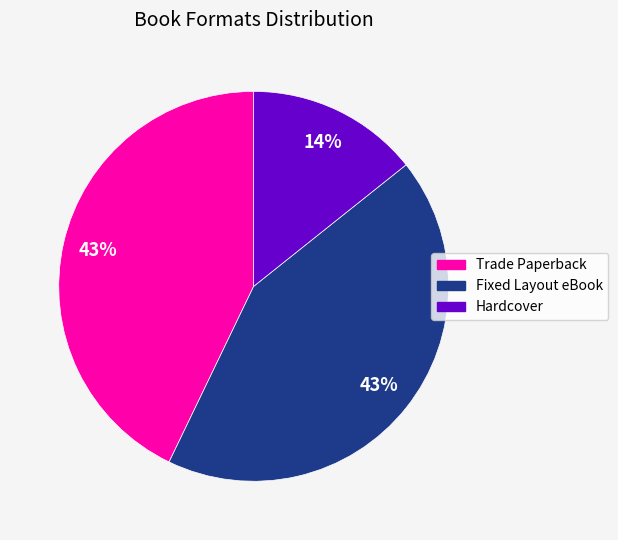

The Hardcover slice represents 14% of the pie. True or false?

True